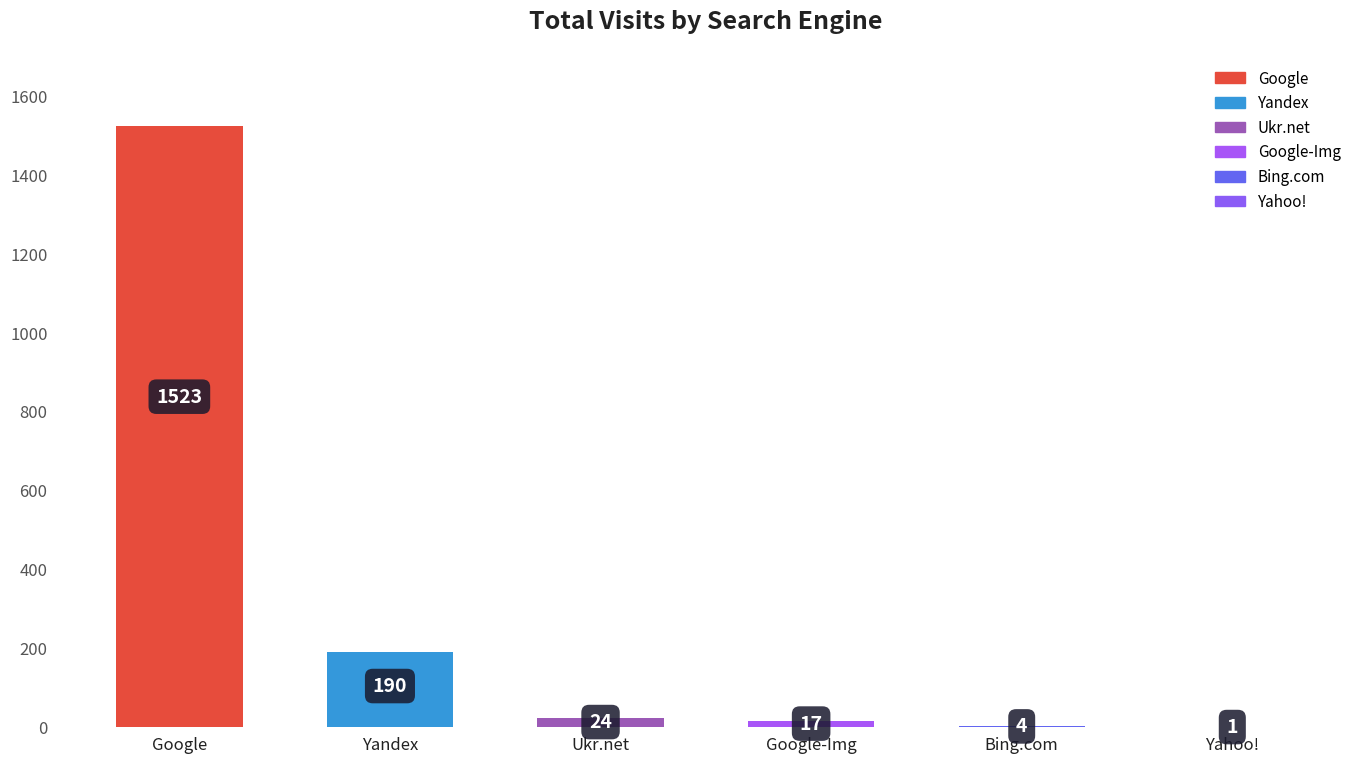

Between Google and Google-Img, which is larger?

Google